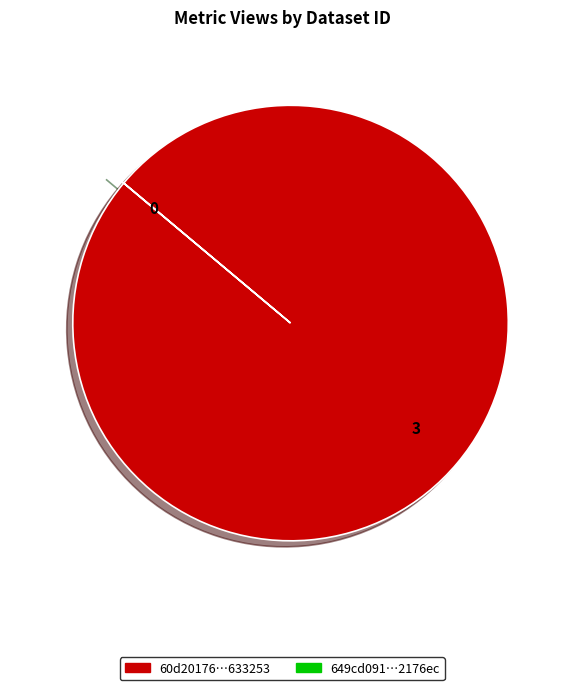

Is there any slice that represents more than half of the pie?

Yes